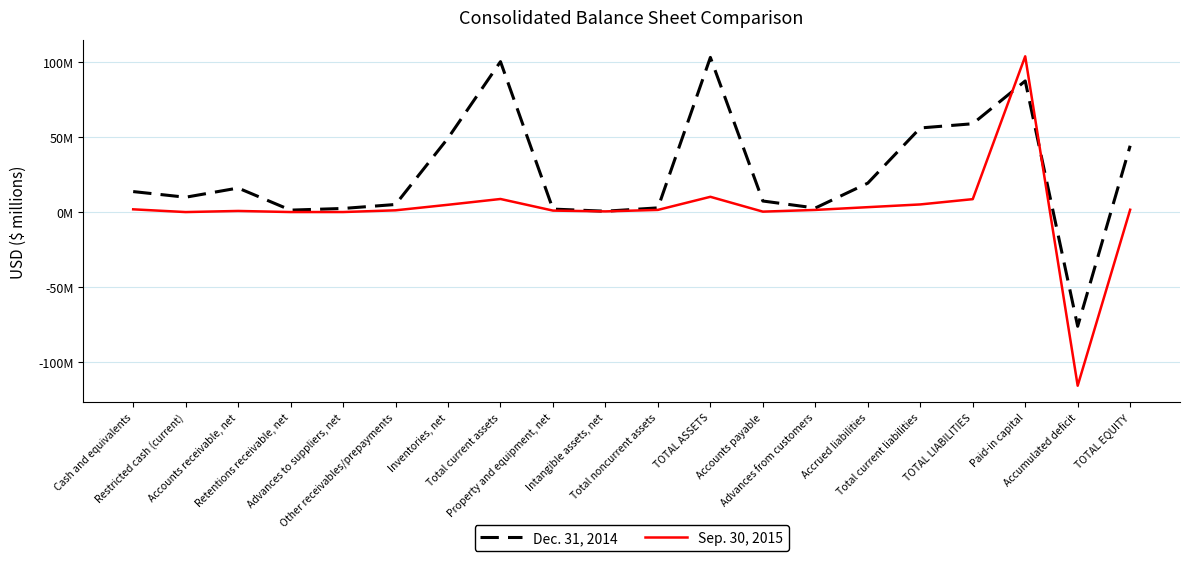

Does the chart display data point markers on the line(s)?

No